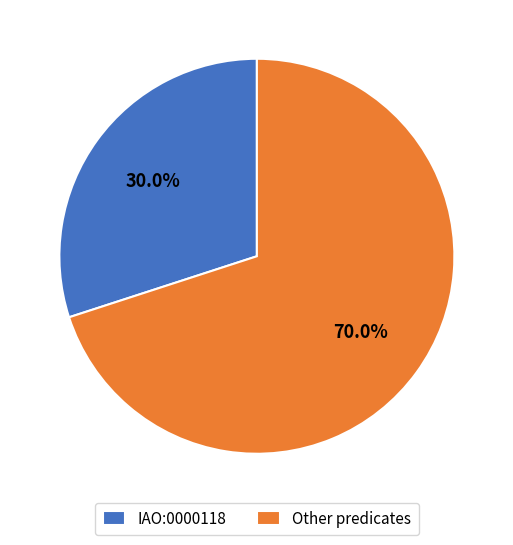

What is the ratio of the value at IAO:0000118 to the value at Other predicates?

0.4